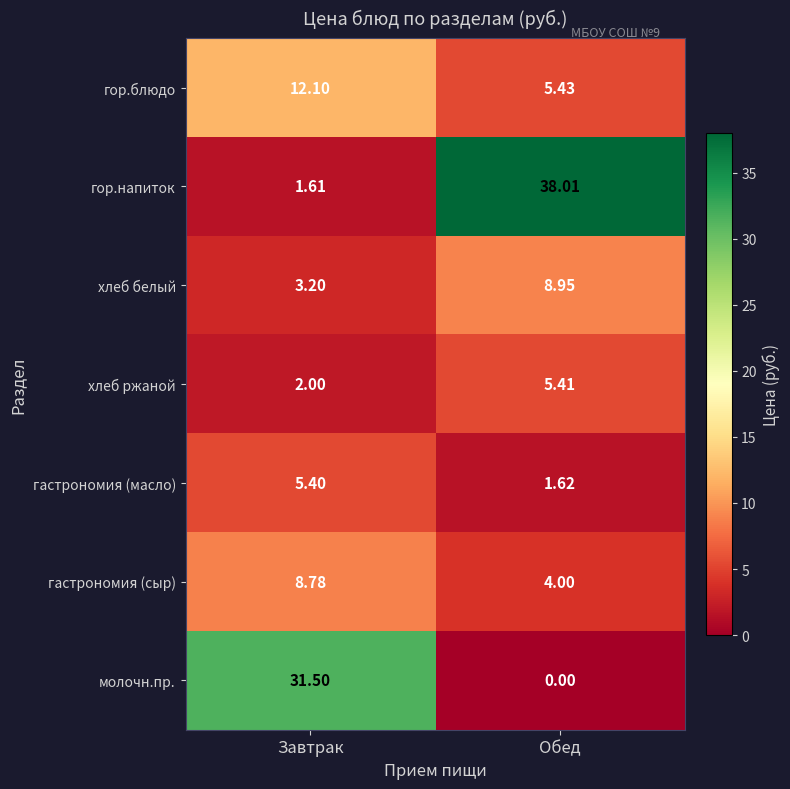

What is the spread (max minus min) of values at Завтрак?

29.9